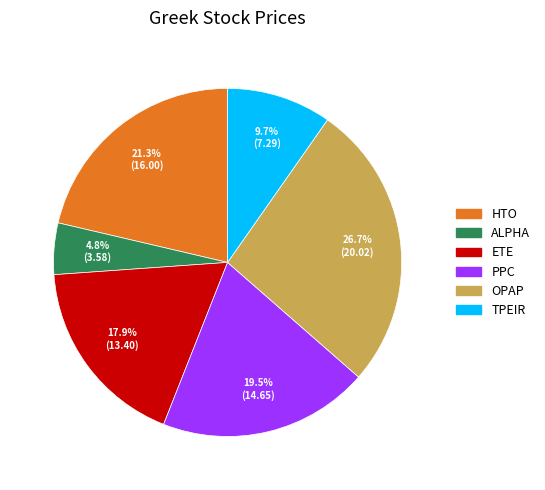

To the nearest percent, what portion does TPEIR represent?

10%